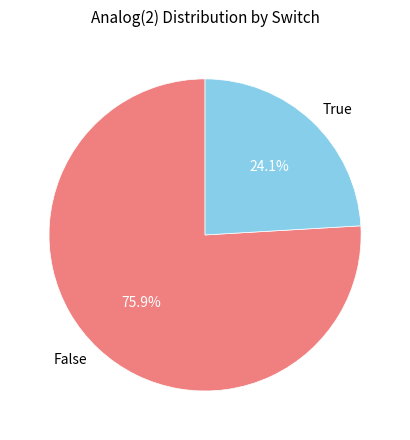

What is the total percentage of True and False?

100.0%